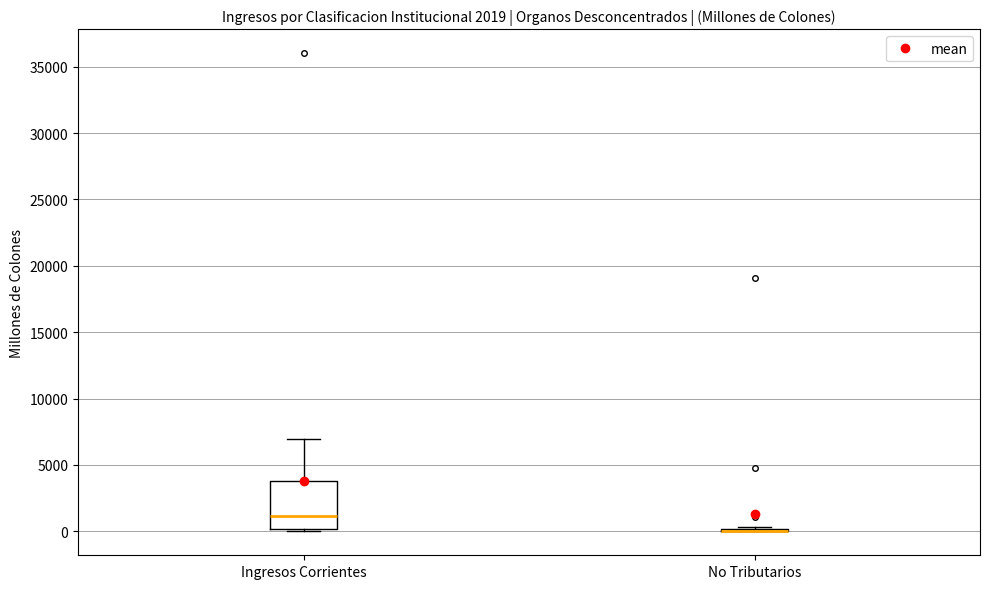

Comparing the boxes themselves (not the whiskers), which one is the tallest?

Ingresos Corrientes